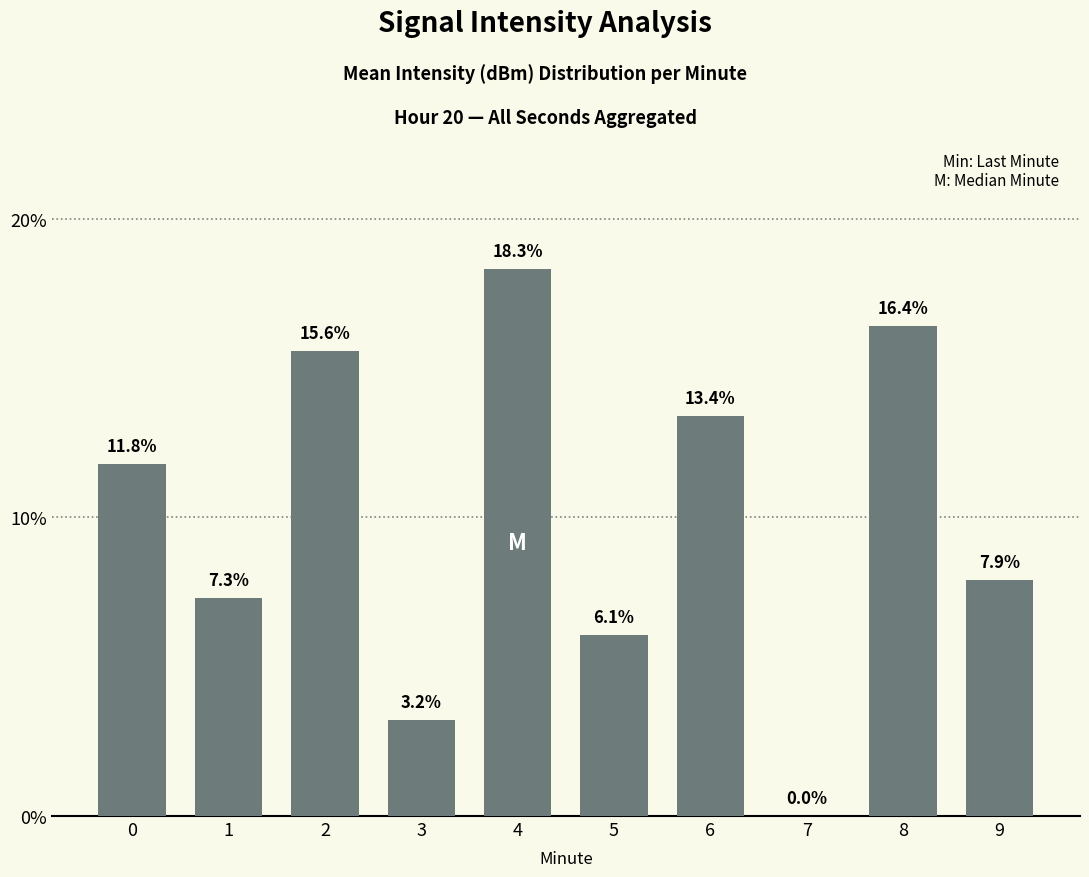

What is the greatest value displayed?

18.3